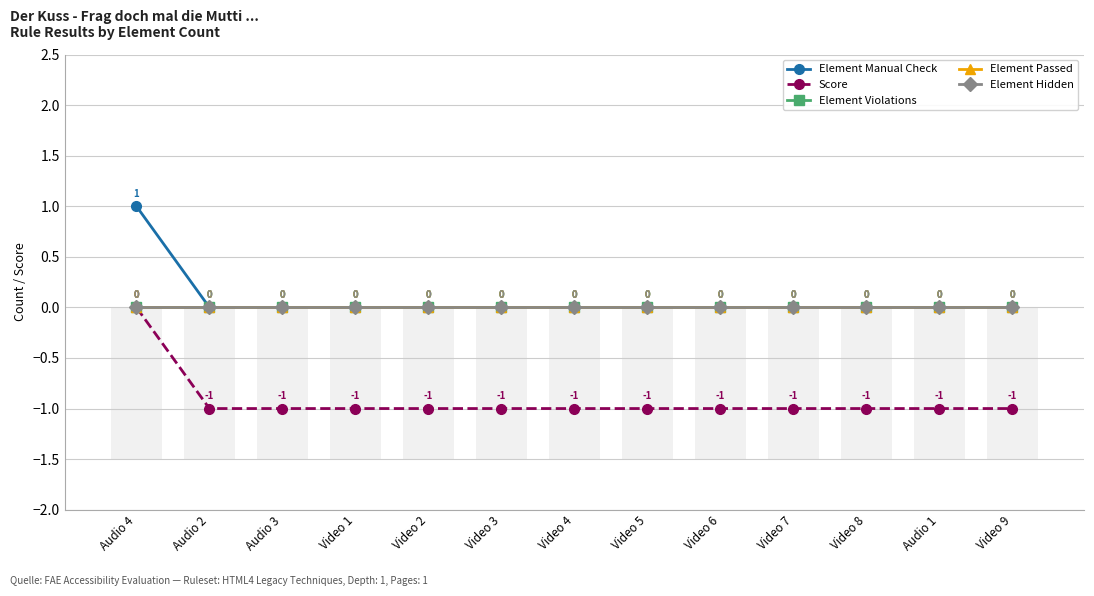

At how many categories does at least one series exceed 0?

1